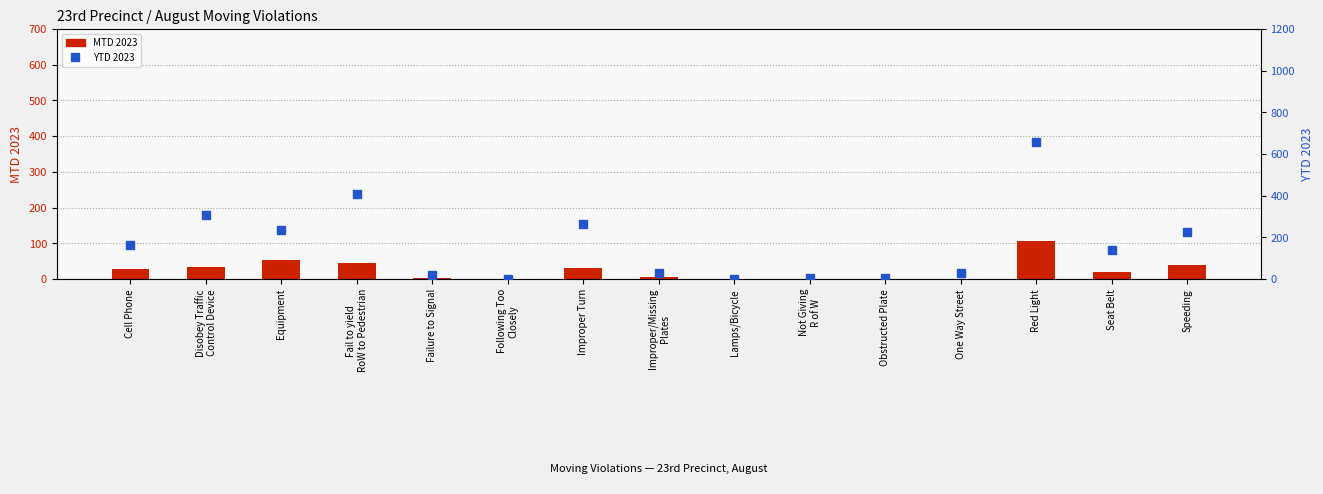

At which category is the sum across all series the highest?

Red Light